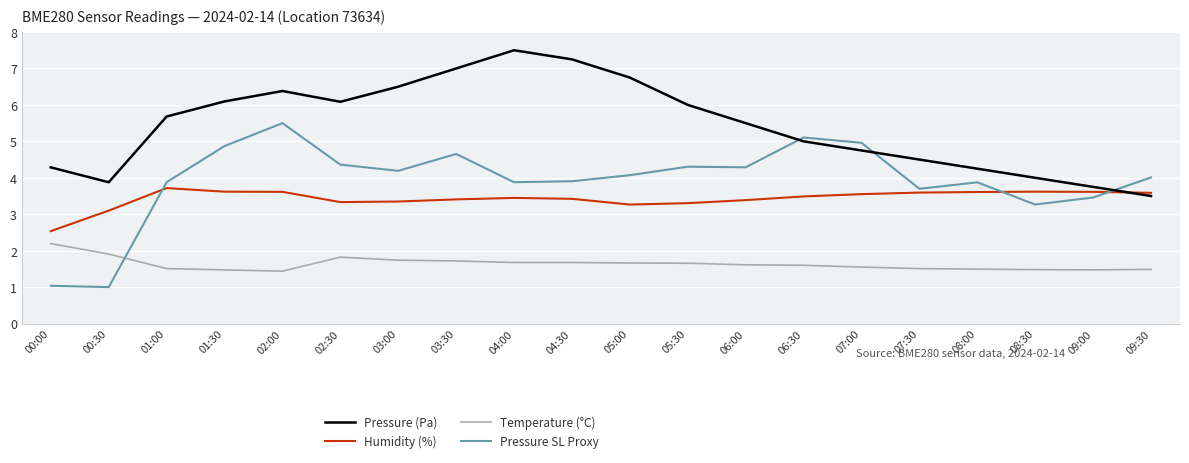

What is the sum of all Pressure (Pa) values?

108.7